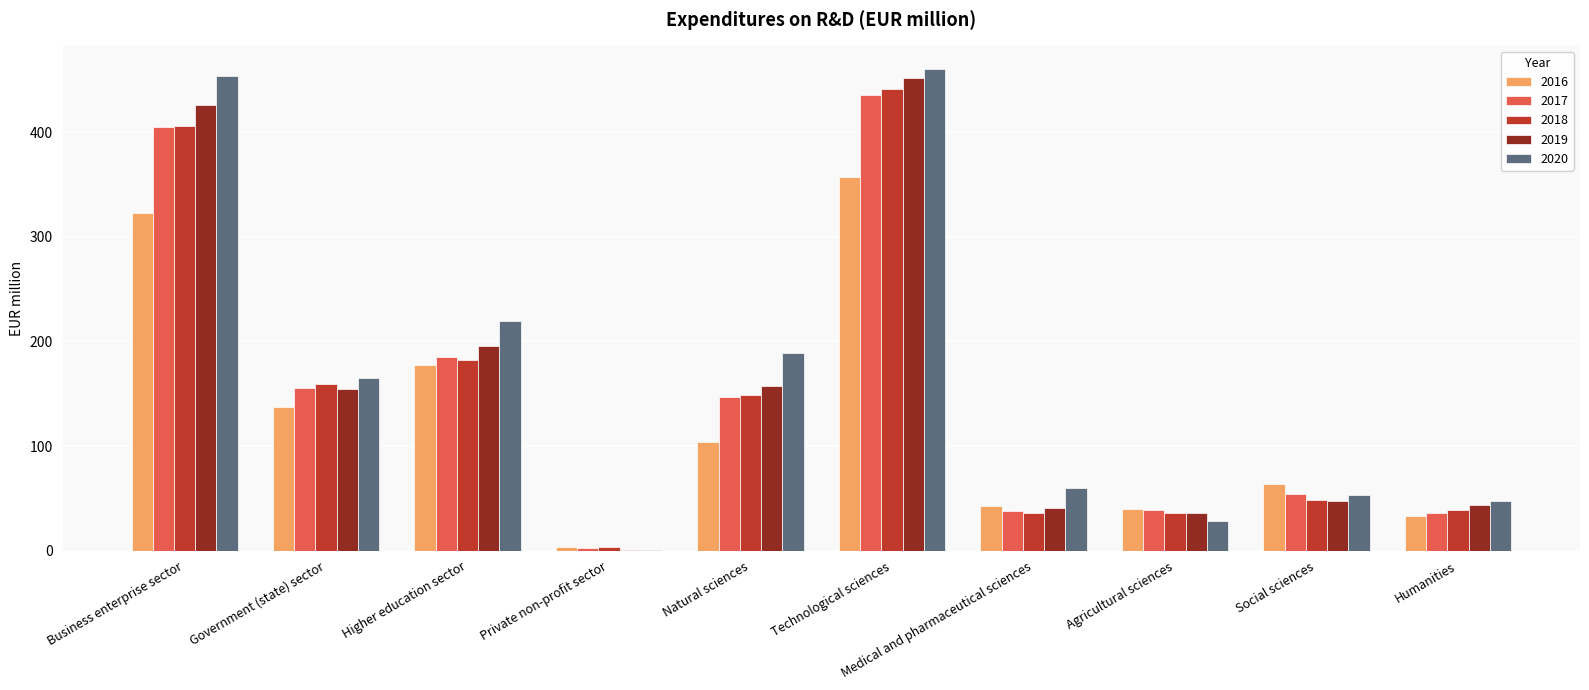

What is the sum of all 2019 values?

1553.1